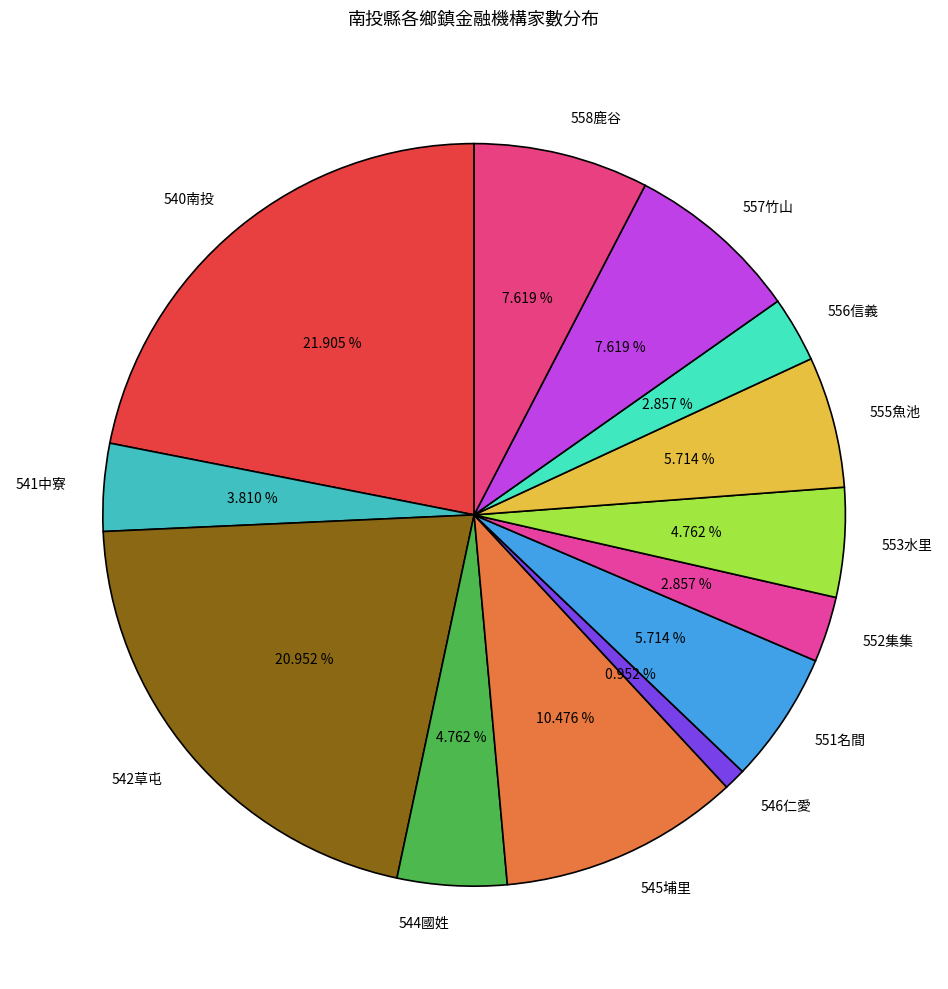

Between 546仁愛 and 553水里, which is larger?

553水里